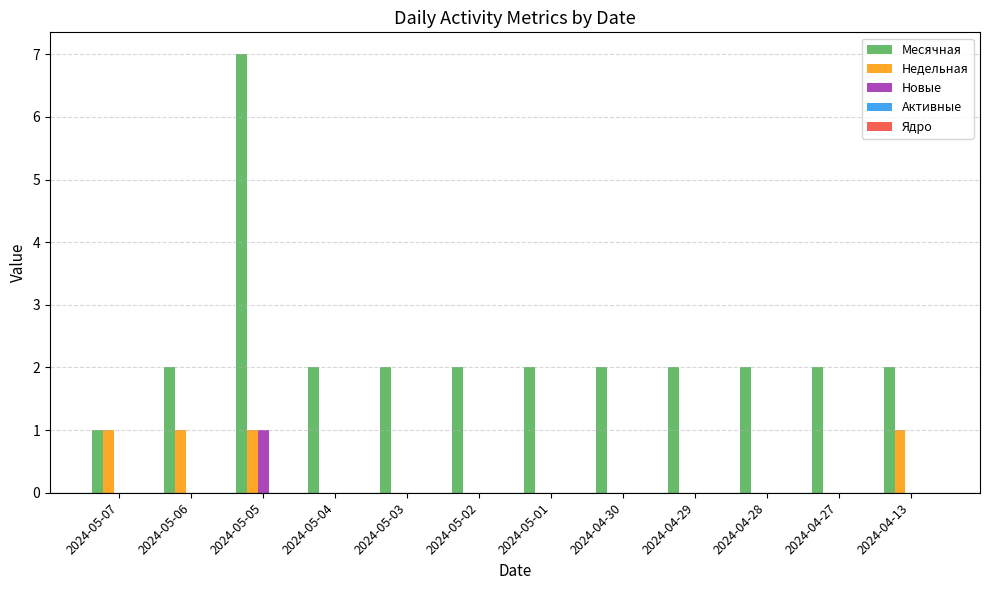

True or false: Недельная has a value of 0 at 2024-05-03.

True